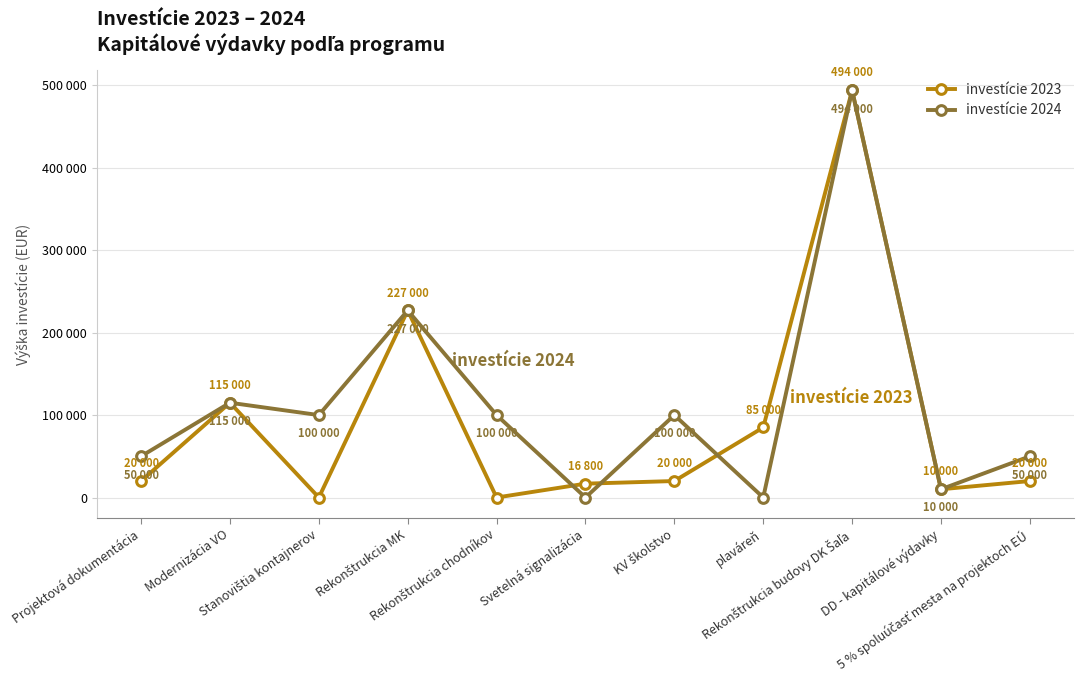

What are all the series names shown in the legend?

investície 2023, investície 2024